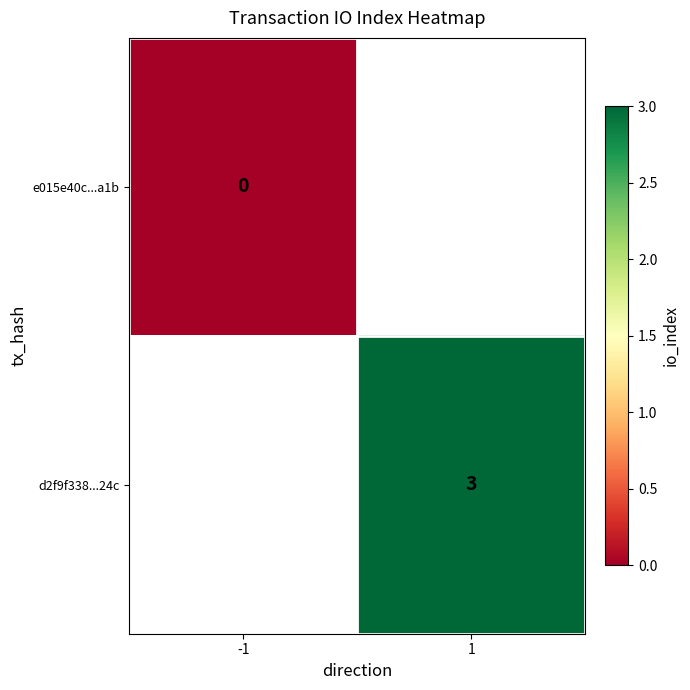

At how many categories does at least one series exceed 2?

1